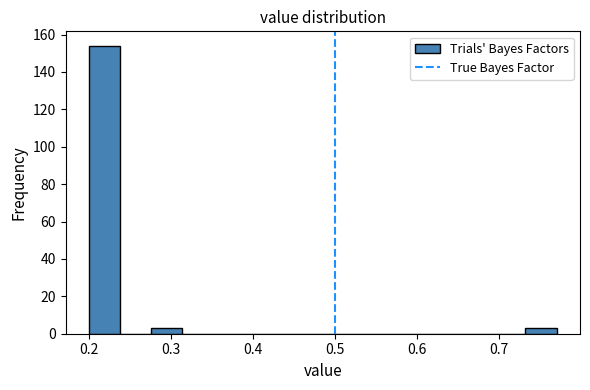

Around what value on the x-axis is the tallest bar? Give the approximate position of its centre, as read against the axis.

0.22